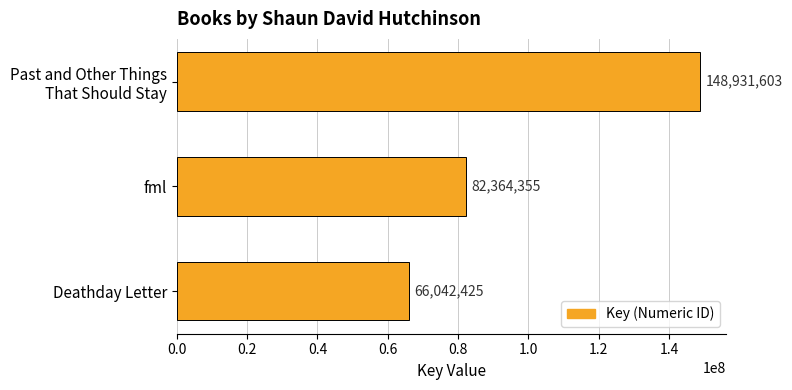

What is the maximum value shown in the chart?

148931603